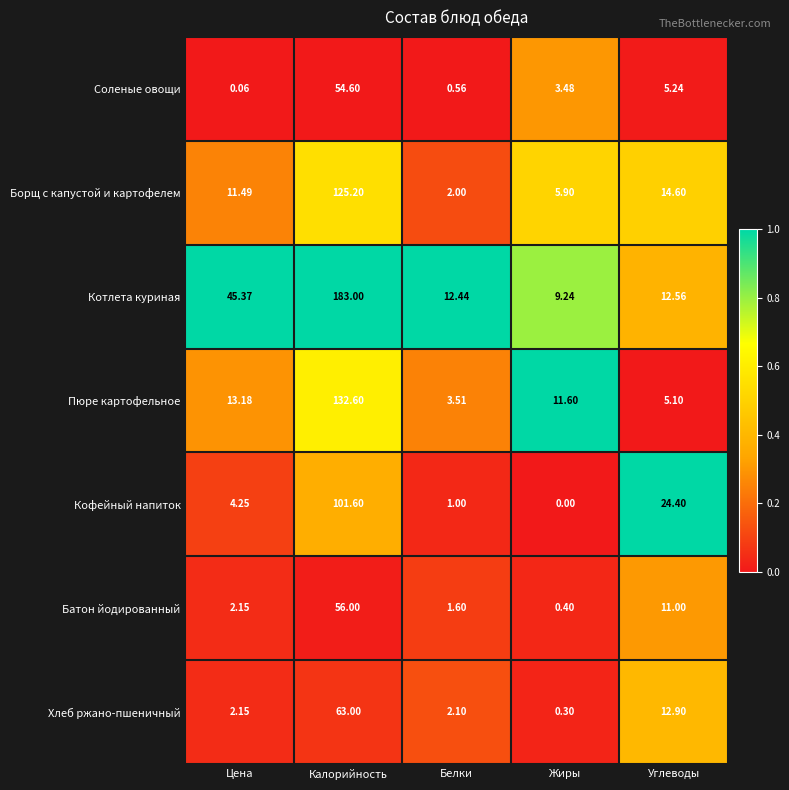

At which label does Котлета куриная first exceed 12?

Цена